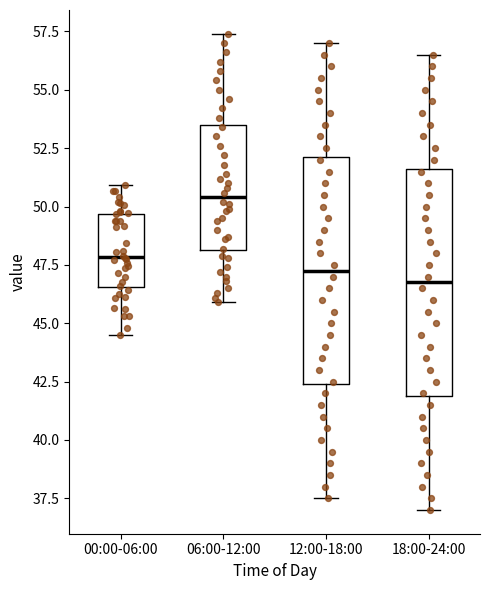

Reading left to right, read every box against the y-axis: the position of its median line, the range the box covers, and the ends of its whiskers. The values are not printed on the chart, so give them approximately, as read against the axis.

00:00-06:00: median 48.0, box 46.5 to 49.5, whiskers 44.5 to 51.0
06:00-12:00: median 50.5, box 48.0 to 53.5, whiskers 46.0 to 57.5
12:00-18:00: median 47.5, box 42.5 to 52.0, whiskers 37.5 to 57.0
18:00-24:00: median 47.0, box 42.0 to 51.5, whiskers 37.0 to 56.5